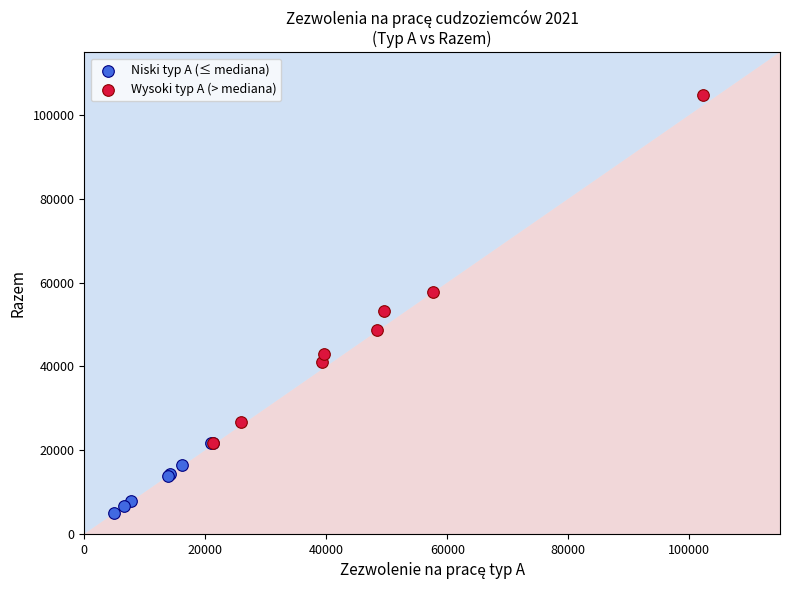

Which series has the widest spread of Y values?

Wysoki typ A (> mediana)